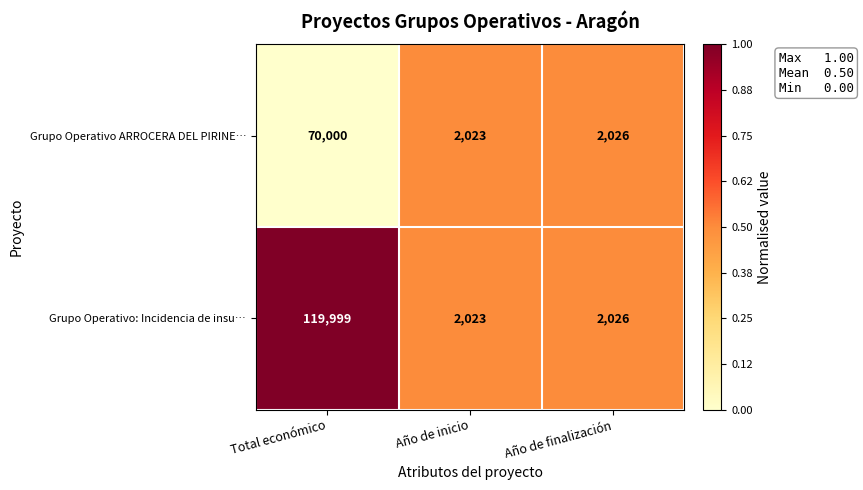

The Grupo Operativo: Incidencia de insu… series shows 198588 at Total económico. True or false?

False